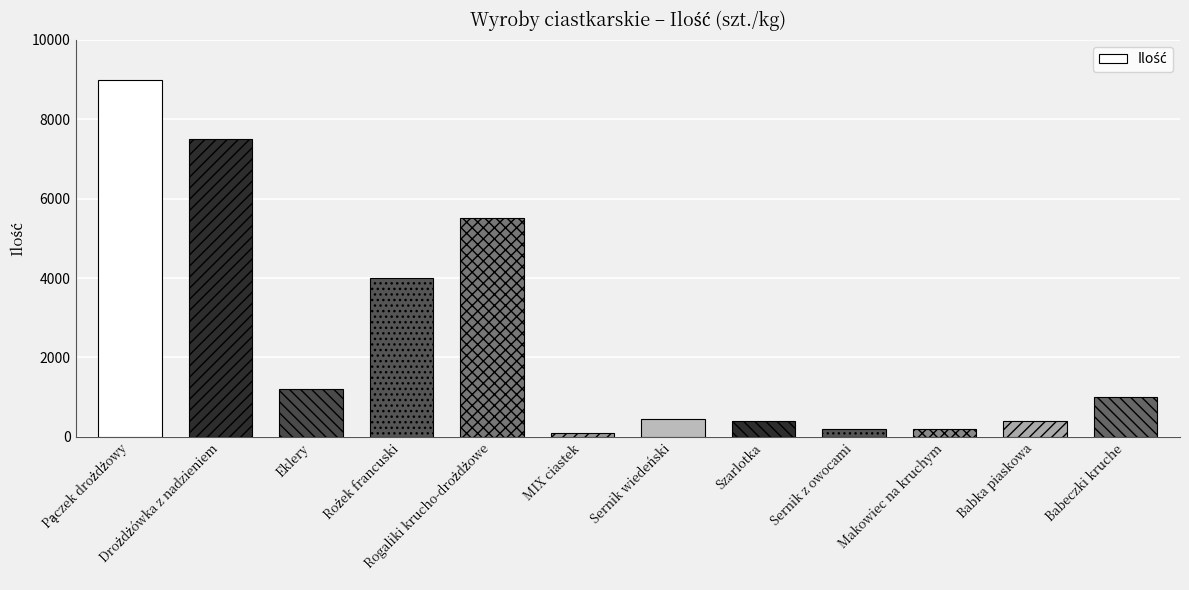

What position from the left is Babeczki kruche?

12